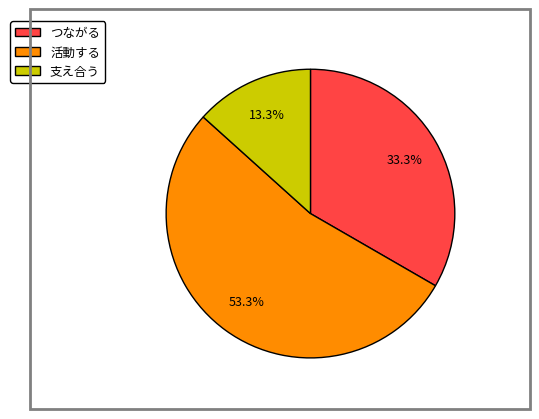

Rank the categories by value from highest to lowest.

活動する, つながる, 支え合う